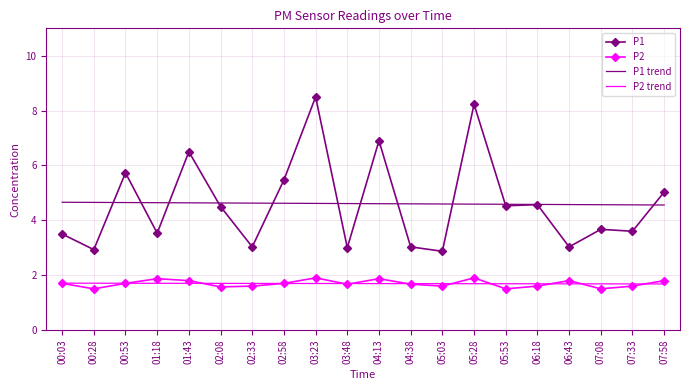

True or false: P1 has more than 2 points higher than both neighbors.

True